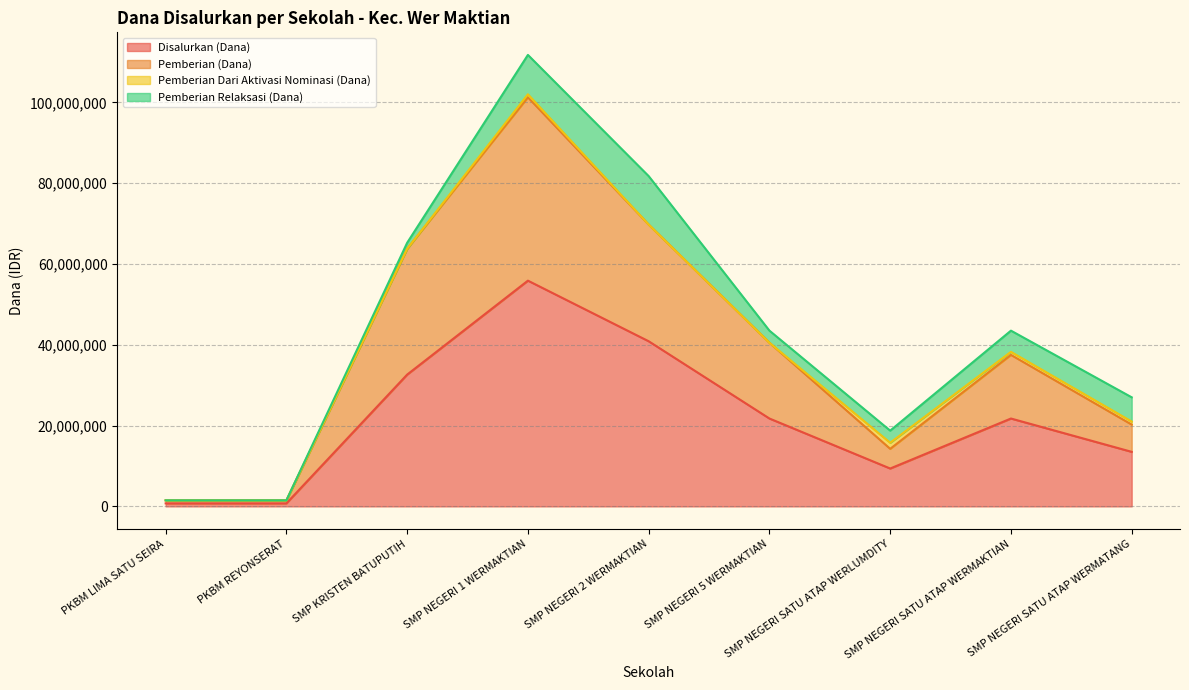

Count the number of categories in the chart.

9